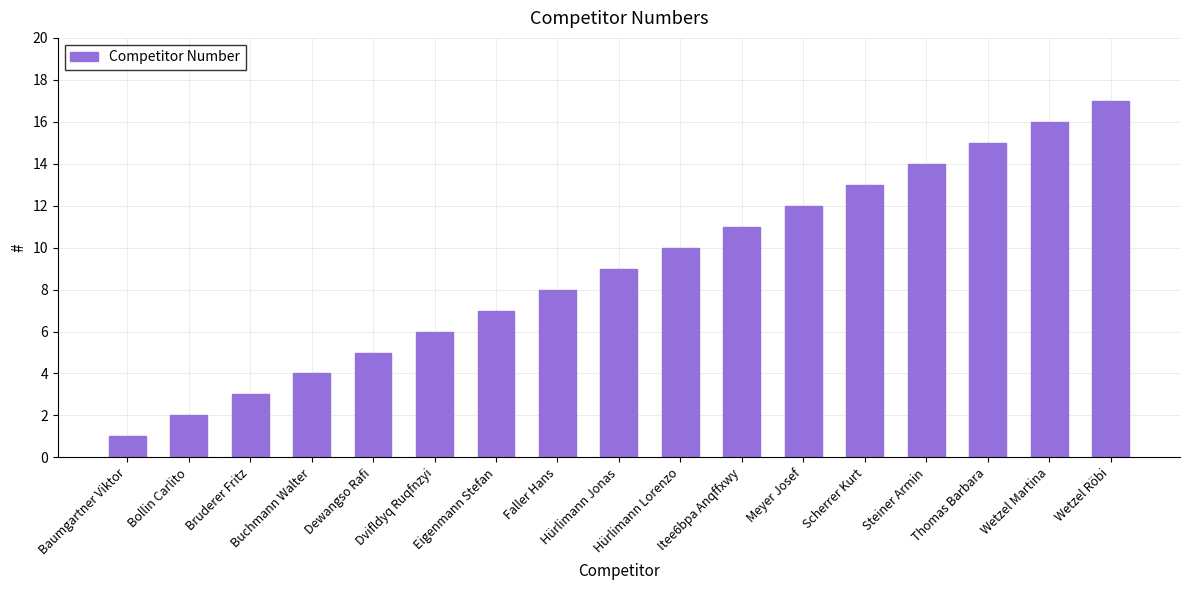

Rank the categories by value from lowest to highest.

Baumgartner Viktor, Bollin Carlito, Bruderer Fritz, Buchmann Walter, Dewangso Rafi, Dvifldyq Ruqfnzyi, Eigenmann Stefan, Faller Hans, Hürlimann Jonas, Hürlimann Lorenzo, Itee6bpa Anqffxwy, Meyer Josef, Scherrer Kurt, Steiner Armin, Thomas Barbara, Wetzel Martina, Wetzel Röbi